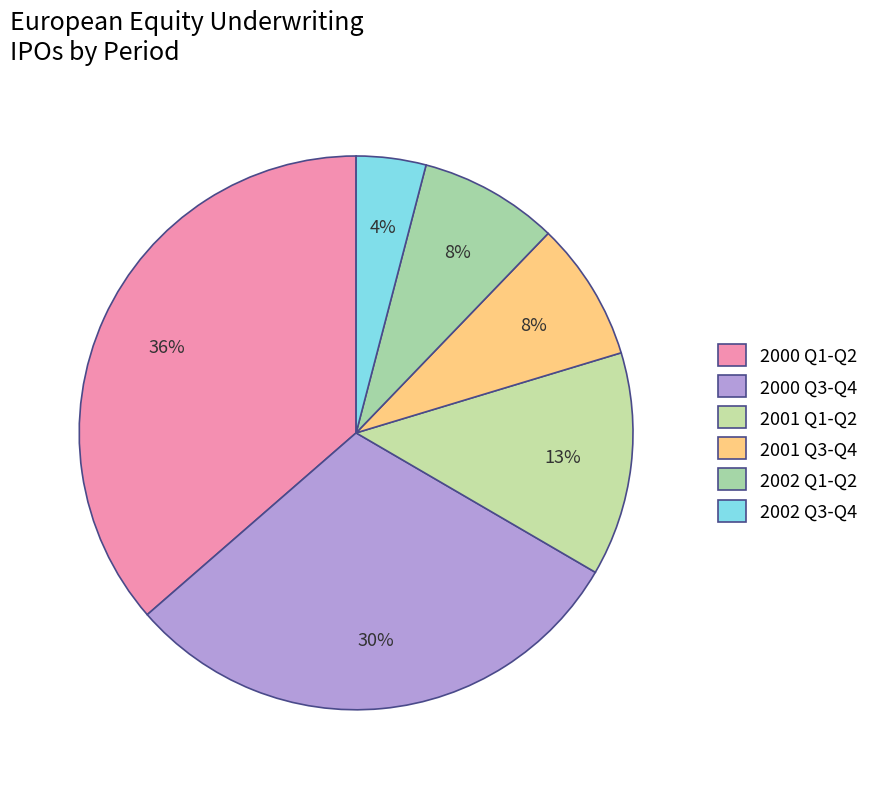

How many slices are in this pie chart?

6